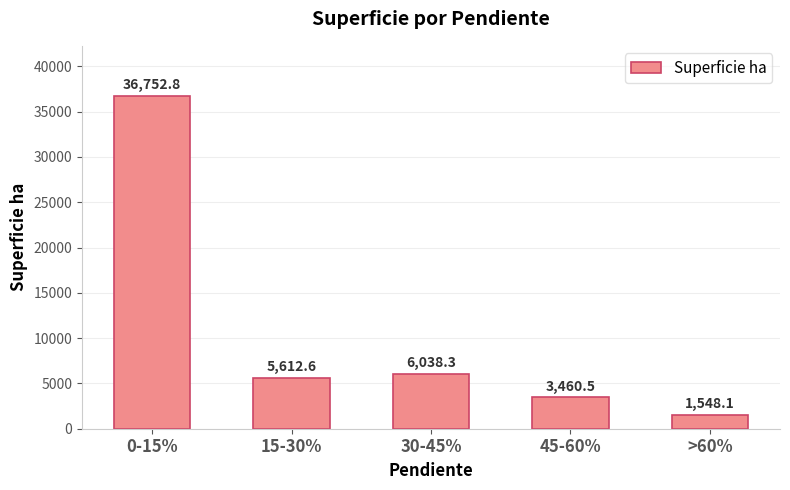

What is the minimum value shown in the chart?

1548.1